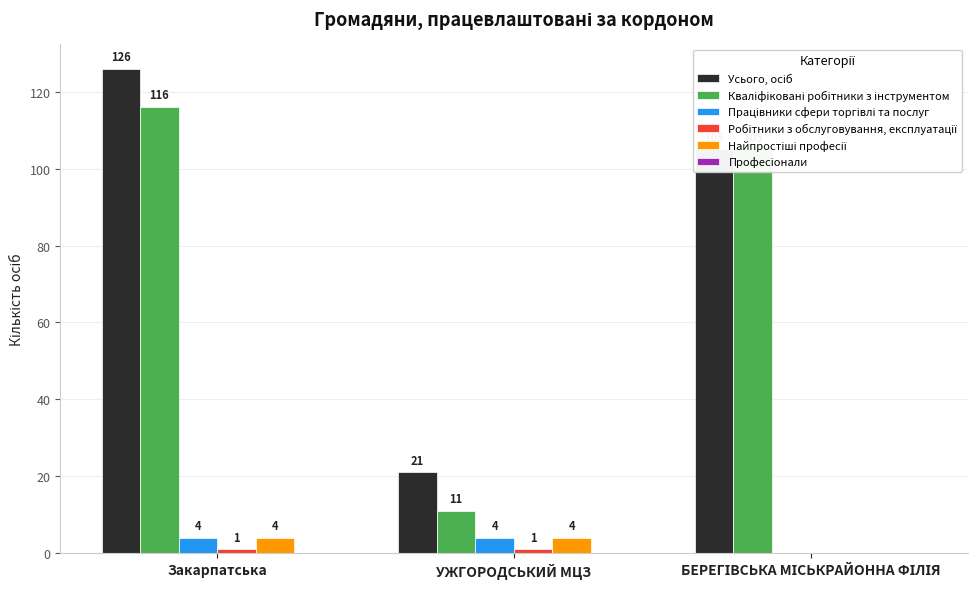

What is the greatest value displayed?

126